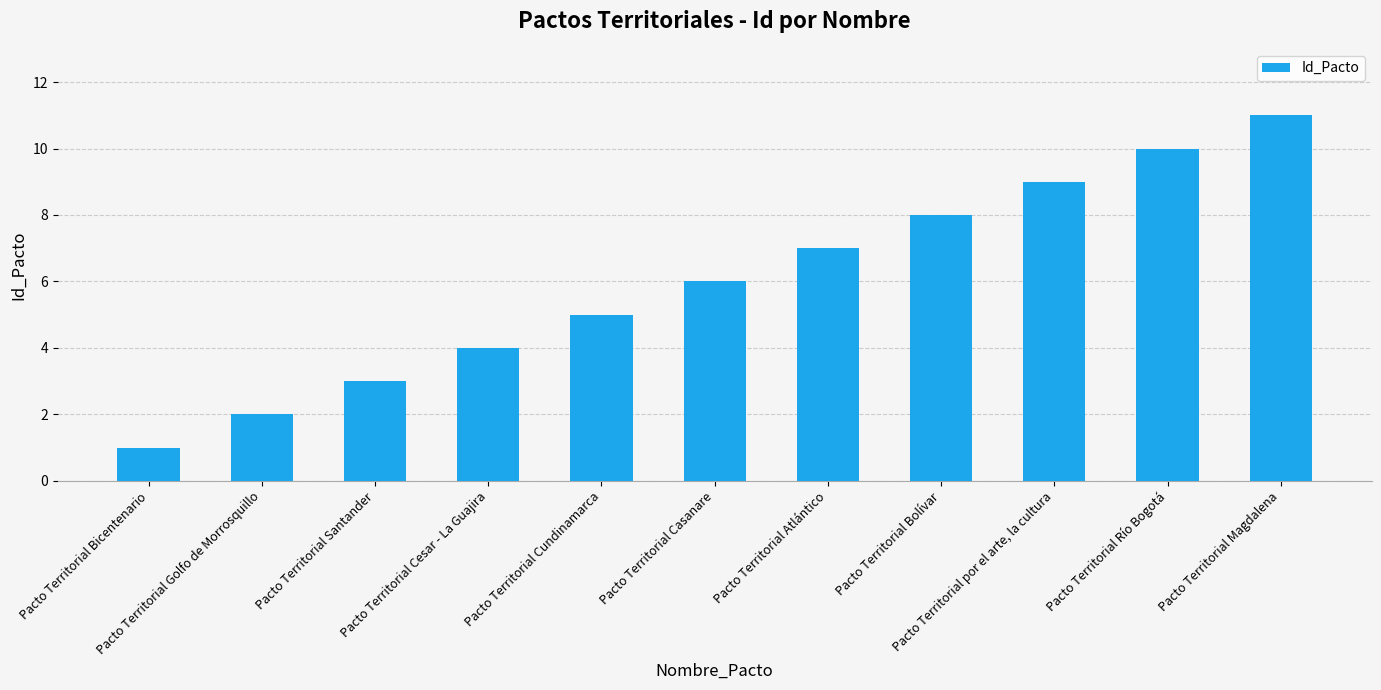

What is the change in value from Pacto Territorial Bicentenario to Pacto Territorial por el arte, la cultura?

+8